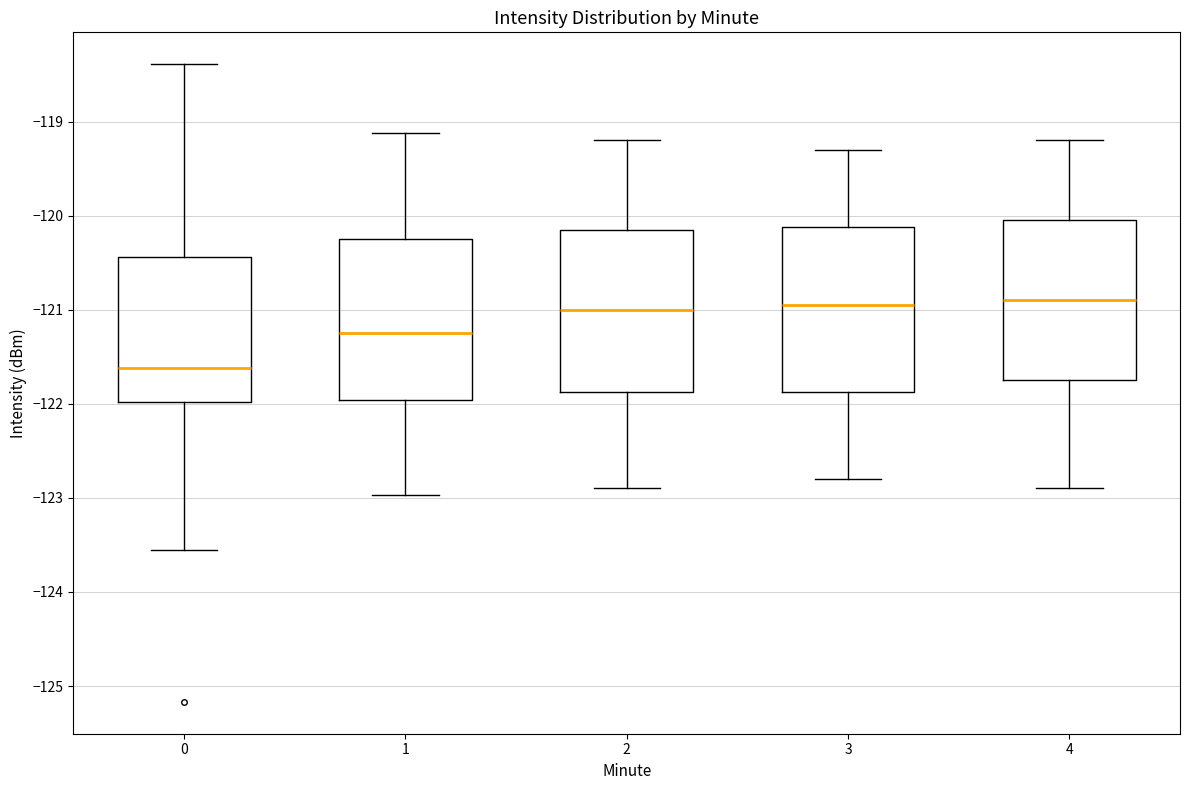

Reading left to right, read every box against the y-axis: the position of its median line, the range the box covers, and the ends of its whiskers. The values are not printed on the chart, so give them approximately, as read against the axis.

0: median -121.6, box -122.0 to -120.4, whiskers -123.6 to -118.4
1: median -121.2, box -122.0 to -120.2, whiskers -123.0 to -119.1
2: median -121.0, box -121.9 to -120.1, whiskers -122.9 to -119.2
3: median -120.9, box -121.9 to -120.1, whiskers -122.8 to -119.3
4: median -120.9, box -121.7 to -120.0, whiskers -122.9 to -119.2